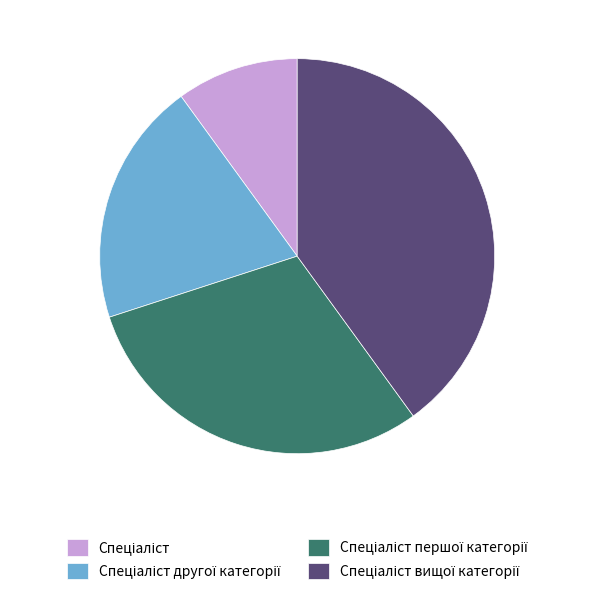

Does any single category account for the majority?

No